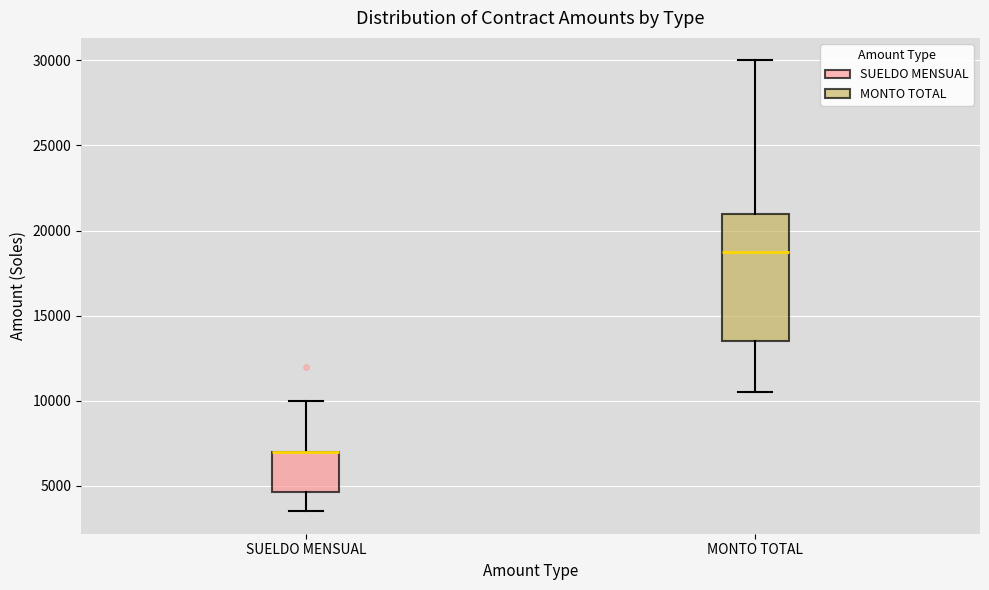

Reading left to right, transcribe this box plot: for each box, give where its median line is, the range the box spans, and where its two whiskers end, as read against the y-axis. The values are not printed on the chart, so give them approximately, as read against the axis.

SUELDO MENSUAL: median 7000 (drawn on the box's upper edge), box 4500 to 7000, whiskers 3500 to 10000
MONTO TOTAL: median 19000, box 13500 to 21000, whiskers 10500 to 30000